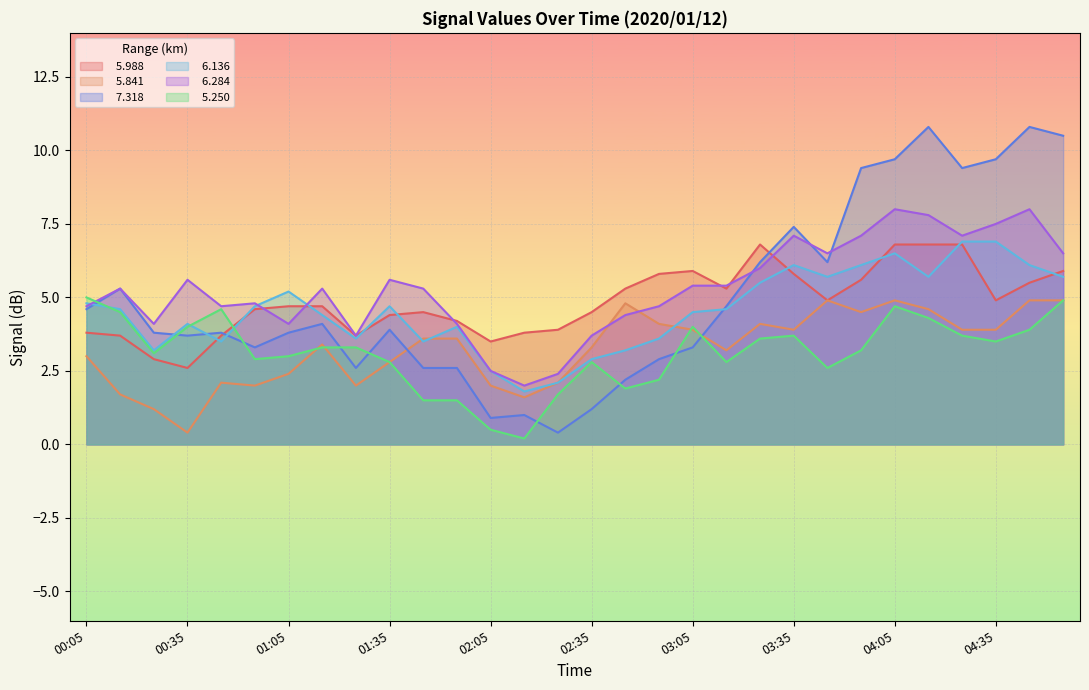

Reading left to right, transcribe all the data shown in this chart.

  5.988: 00:05=3.8	00:15=3.7	00:25=2.9	00:35=2.6	00:45=3.7	00:55=4.6	01:05=4.7	01:15=4.7	01:25=3.7	01:35=4.4	01:45=4.5	01:55=4.2	02:05=3.5	02:15=3.8	02:25=3.9	02:35=4.5	02:45=5.3	02:55=5.8	03:05=5.9	03:15=5.3	03:25=6.8	03:35=5.8	03:45=4.9	03:55=5.6	04:05=6.8	04:15=6.8	04:25=6.8	04:35=4.9	04:45=5.5	04:55=5.9
  5.841: 00:05=3.0	00:15=1.7	00:25=1.2	00:35=0.4	00:45=2.1	00:55=2.0	01:05=2.4	01:15=3.4	01:25=2.0	01:35=2.8	01:45=3.6	01:55=3.6	02:05=2.0	02:15=1.6	02:25=2.1	02:35=3.3	02:45=4.8	02:55=4.1	03:05=3.9	03:15=3.2	03:25=4.1	03:35=3.9	03:45=4.9	03:55=4.5	04:05=4.9	04:15=4.6	04:25=3.9	04:35=3.9	04:45=4.9	04:55=4.9
  7.318: 00:05=4.6	00:15=5.3	00:25=3.8	00:35=3.7	00:45=3.8	00:55=3.3	01:05=3.8	01:15=4.1	01:25=2.6	01:35=3.9	01:45=2.6	01:55=2.6	02:05=0.9	02:15=1.0	02:25=0.4	02:35=1.2	02:45=2.2	02:55=2.9	03:05=3.3	03:15=4.7	03:25=6.2	03:35=7.4	03:45=6.2	03:55=9.4	04:05=9.7	04:15=10.8	04:25=9.4	04:35=9.7	04:45=10.8	04:55=10.5
  6.136: 00:05=4.8	00:15=4.6	00:25=3.2	00:35=4.1	00:45=3.5	00:55=4.7	01:05=5.2	01:15=4.4	01:25=3.6	01:35=4.7	01:45=3.5	01:55=4.0	02:05=2.5	02:15=1.8	02:25=2.1	02:35=2.9	02:45=3.2	02:55=3.6	03:05=4.5	03:15=4.6	03:25=5.5	03:35=6.1	03:45=5.7	03:55=6.1	04:05=6.5	04:15=5.7	04:25=6.9	04:35=6.9	04:45=6.1	04:55=5.7
  6.284: 00:05=4.7	00:15=5.3	00:25=4.1	00:35=5.6	00:45=4.7	00:55=4.8	01:05=4.1	01:15=5.3	01:25=3.7	01:35=5.6	01:45=5.3	01:55=4.1	02:05=2.5	02:15=2.0	02:25=2.4	02:35=3.7	02:45=4.4	02:55=4.7	03:05=5.4	03:15=5.4	03:25=6.0	03:35=7.1	03:45=6.5	03:55=7.1	04:05=8.0	04:15=7.8	04:25=7.1	04:35=7.5	04:45=8.0	04:55=6.5
  5.250: 00:05=5.0	00:15=4.5	00:25=3.1	00:35=4.0	00:45=4.6	00:55=2.9	01:05=3.0	01:15=3.3	01:25=3.3	01:35=2.8	01:45=1.5	01:55=1.5	02:05=0.5	02:15=0.2	02:25=1.7	02:35=2.8	02:45=1.9	02:55=2.2	03:05=4.0	03:15=2.8	03:25=3.6	03:35=3.7	03:45=2.6	03:55=3.2	04:05=4.7	04:15=4.3	04:25=3.7	04:35=3.5	04:45=3.9	04:55=4.9